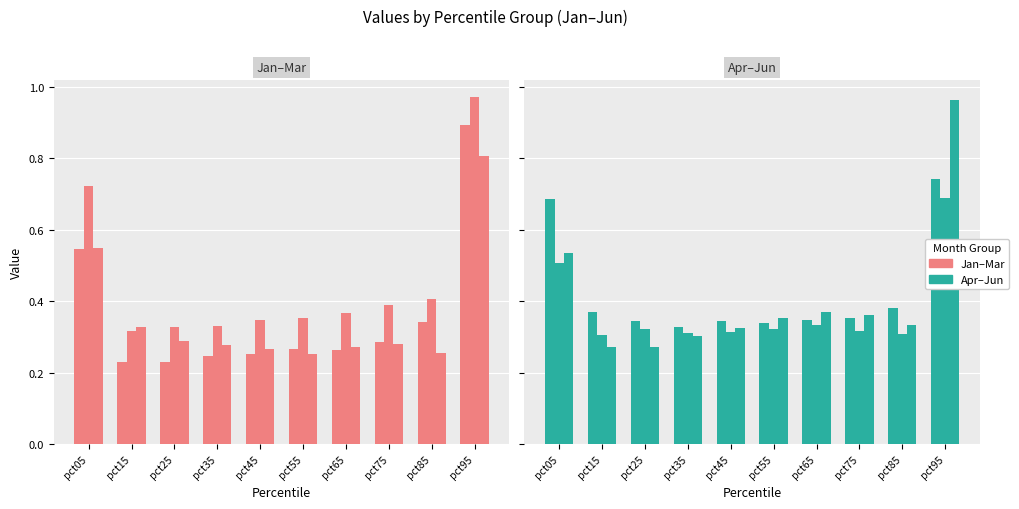

At which category is the sum across all series the highest?

pct95